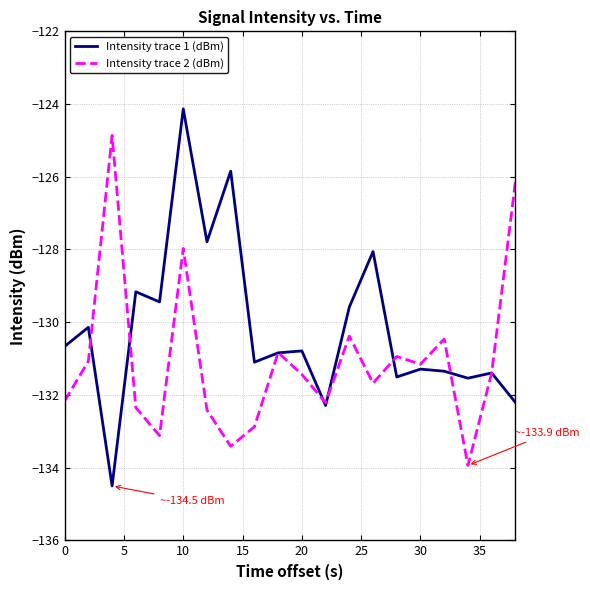

Rank the series by their maximum value, from lowest to highest.

Intensity trace 2 (dBm), Intensity trace 1 (dBm)